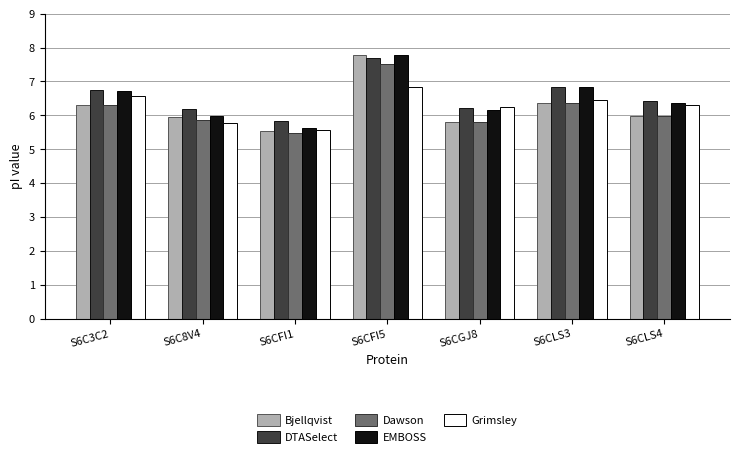

What is the label of the 1st bar from the right?

S6CLS4